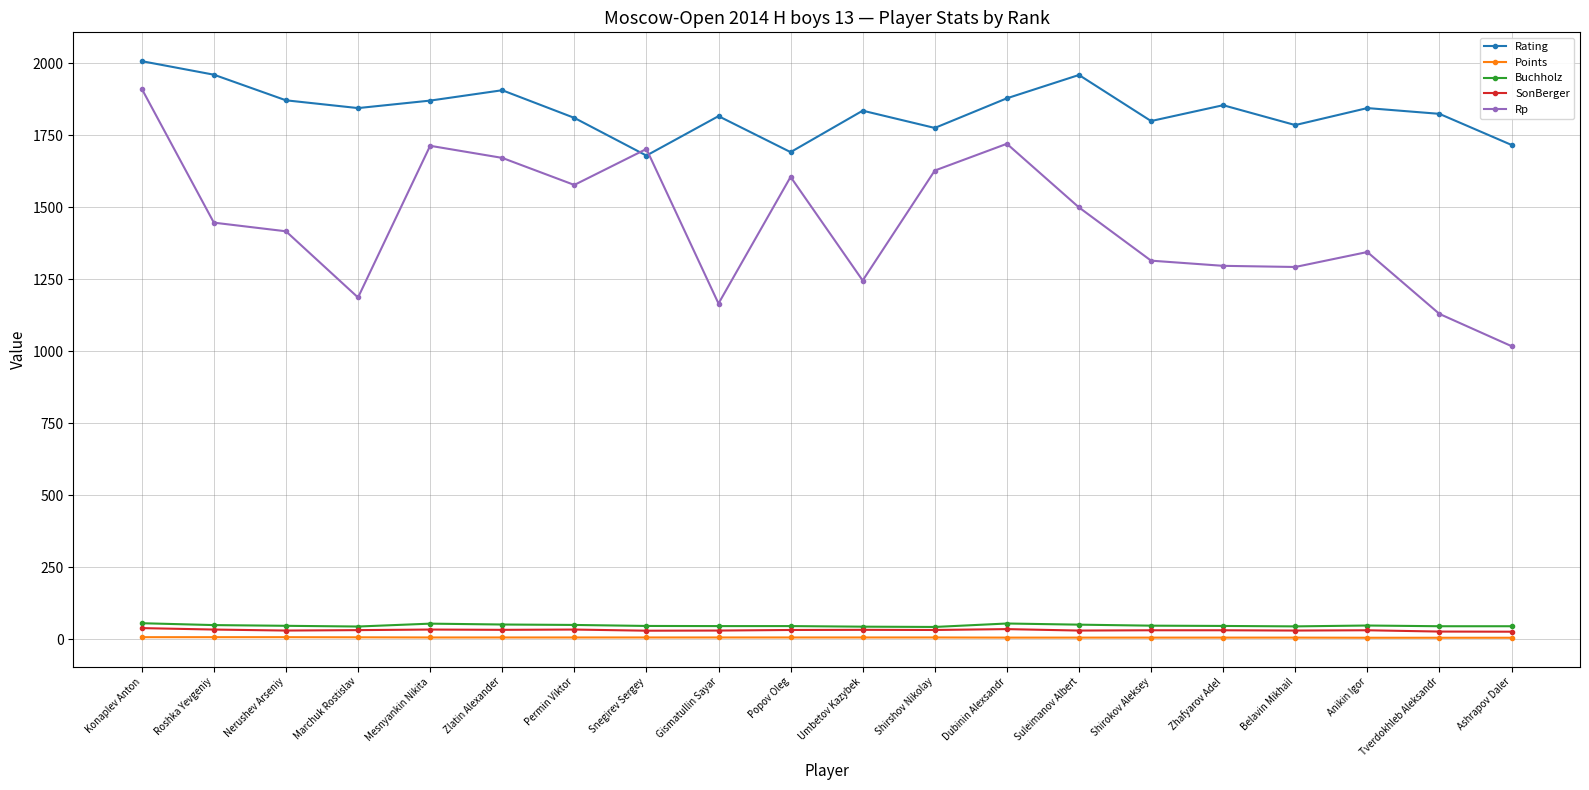

True or false: Points and Buchholz intersect in this chart.

False